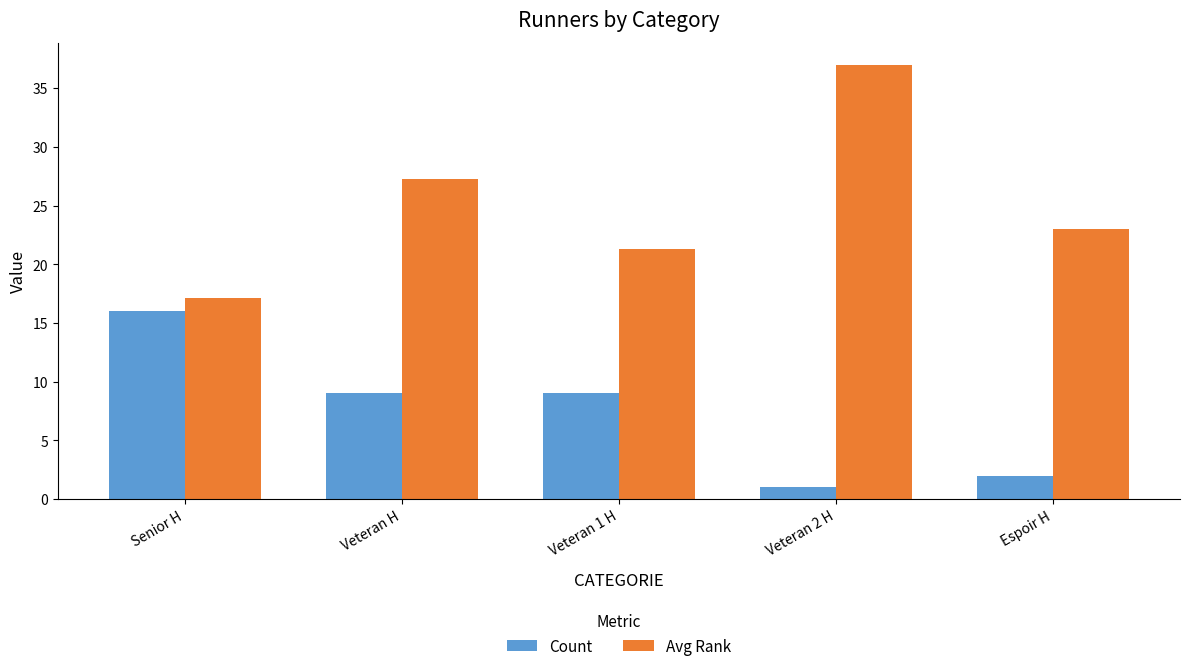

Is the value of Avg Rank at Veteran 2 H greater than the value of Count at Espoir H?

Yes